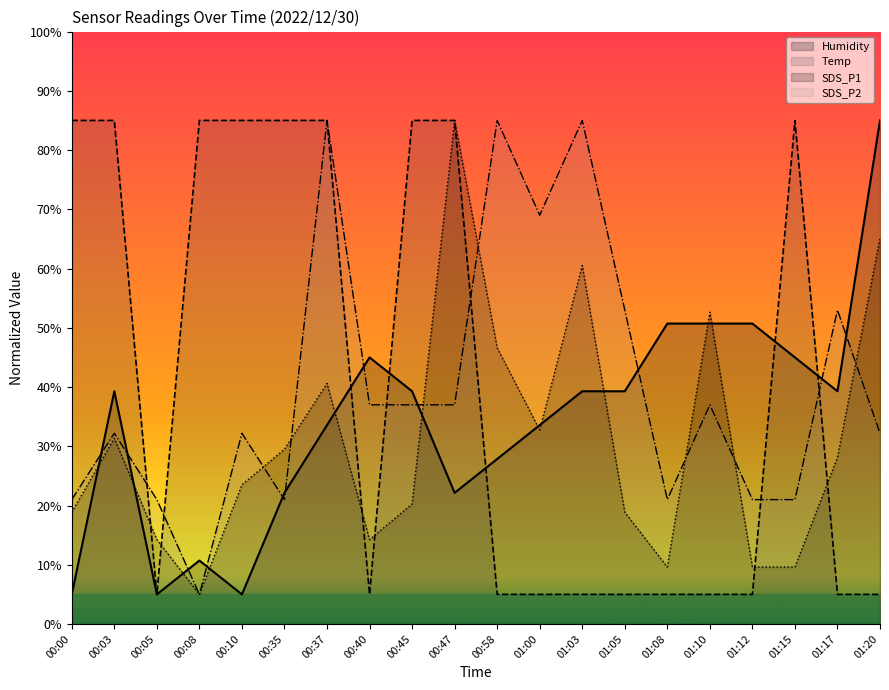

True or false: Humidity has more than 2 interior local peaks.

True